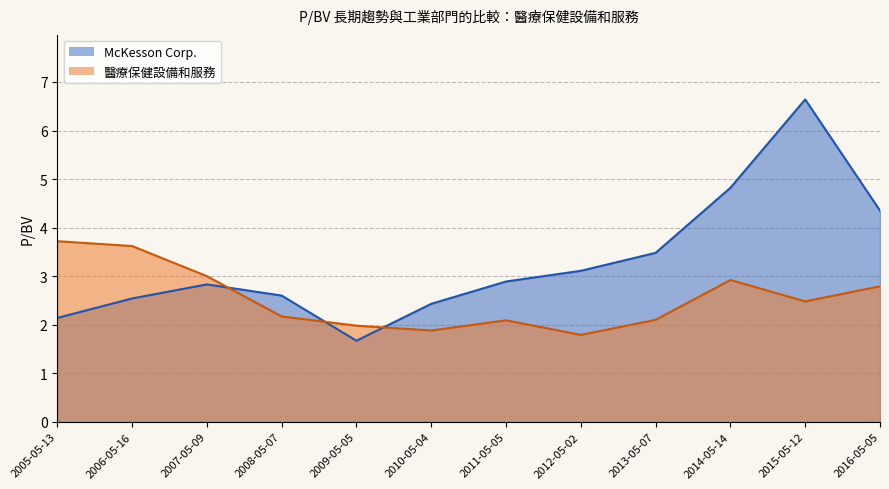

True or false: 醫療保健設備和服務 has a value of 2.1 at 2011-05-05.

True